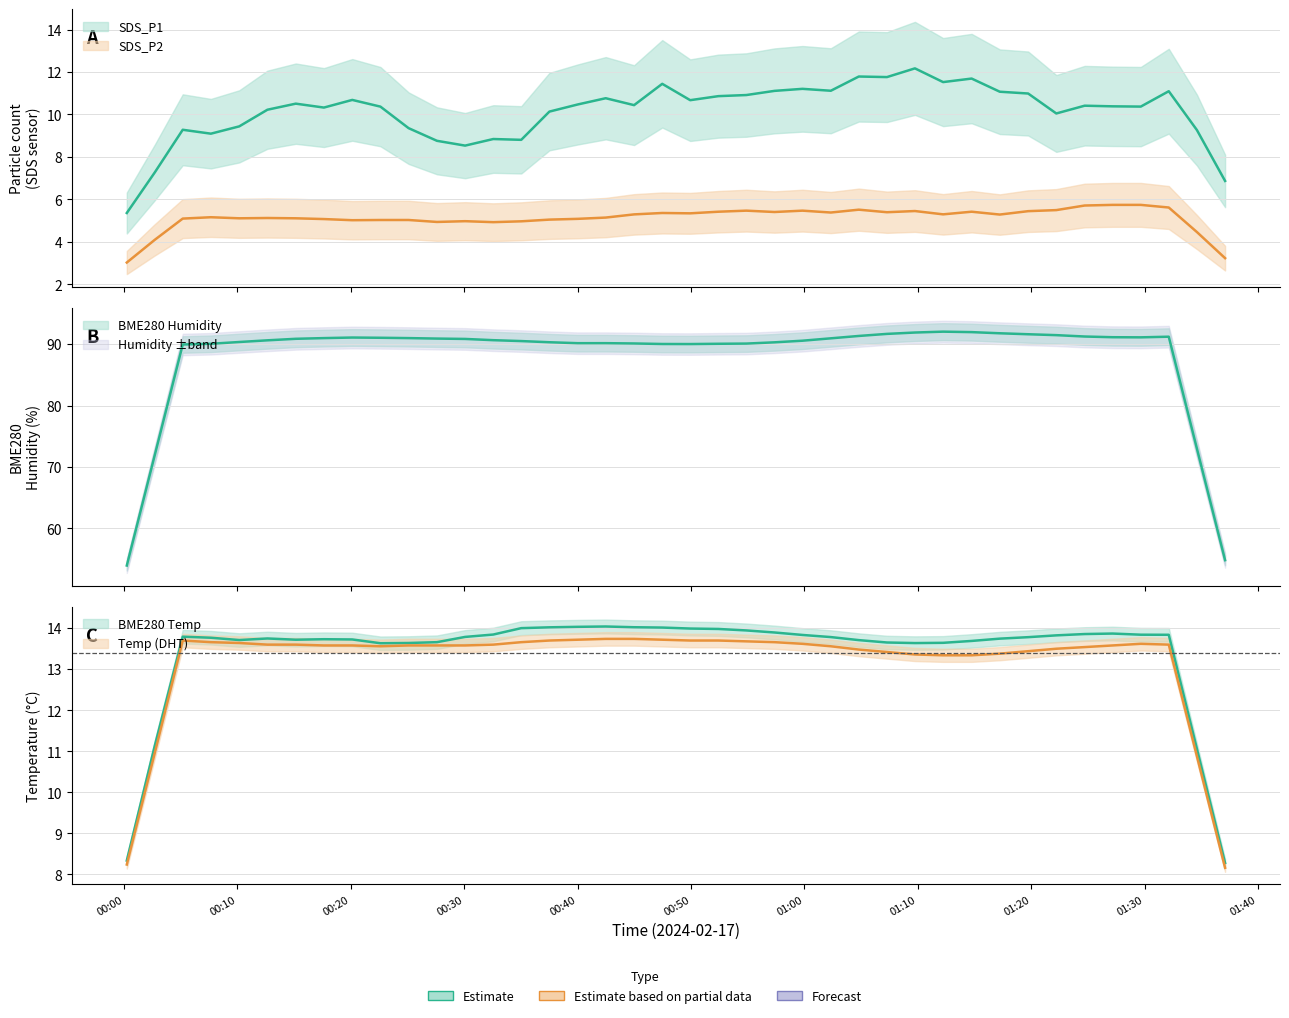

What is the sum of the SDS_P2 values at 10 and 20?

9.9